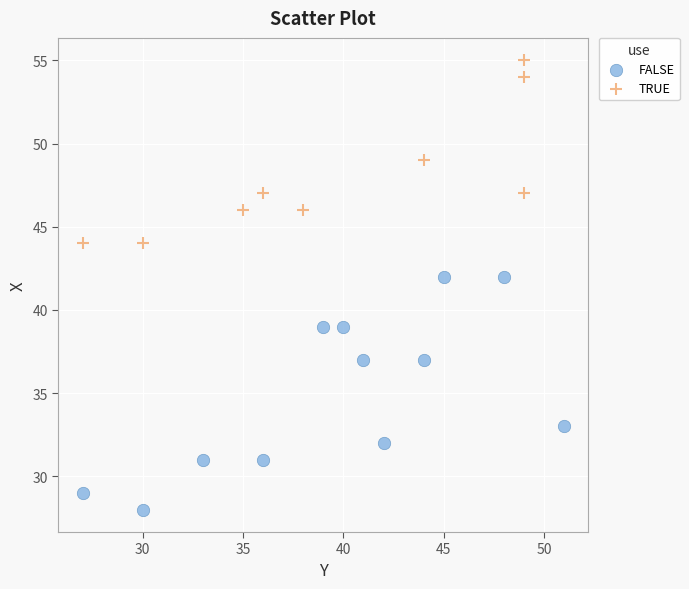

Which series reaches the maximum Y coordinate?

TRUE